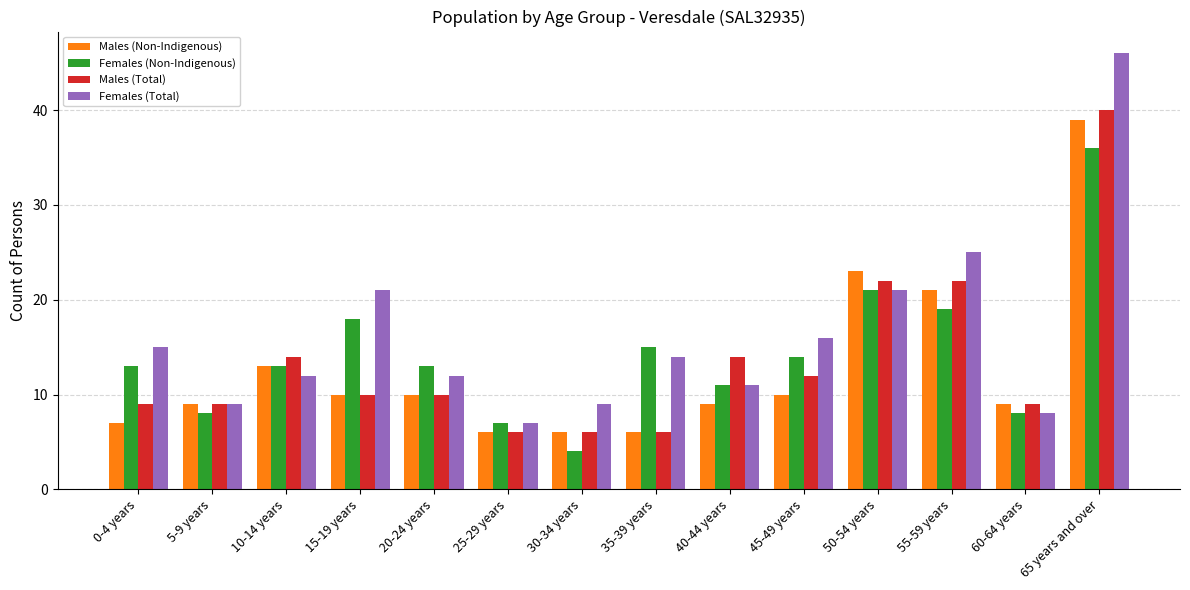

How many groups of bars are there?

14